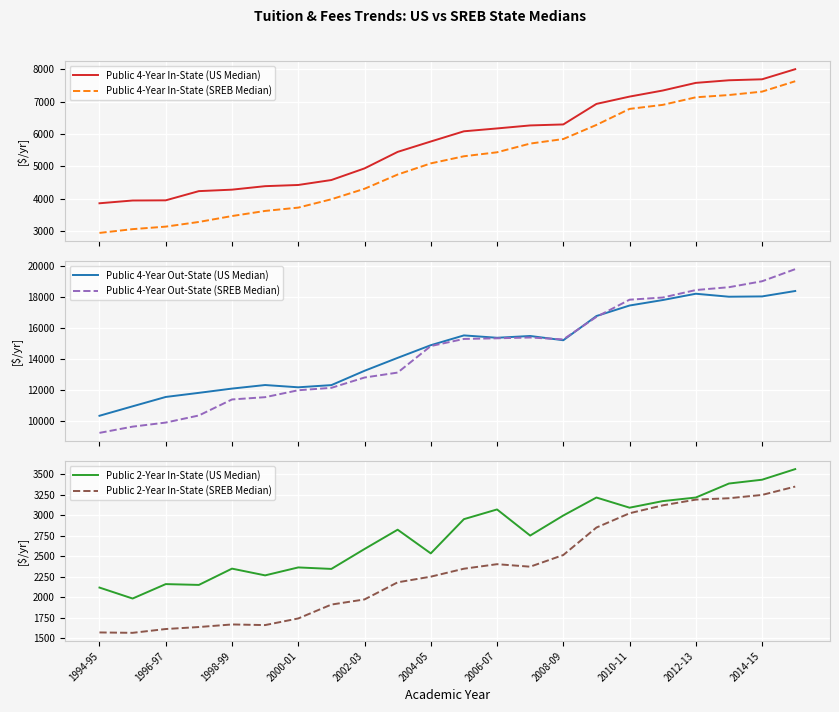

What is the sum of all Public 2-Year In-State (US Median) values?

60494.3